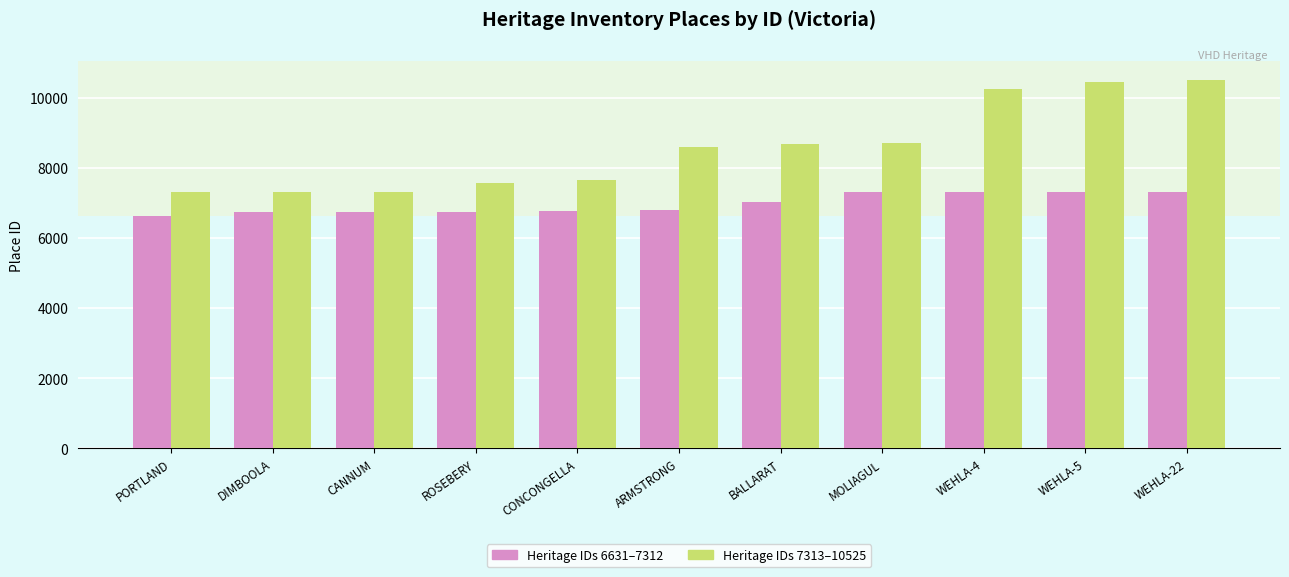

What is the greatest value displayed?

10525